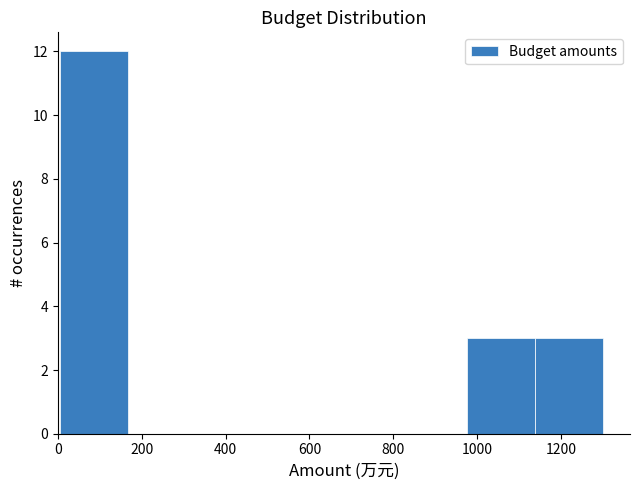

Which range on the x-axis has the tallest bar?

0 to 160